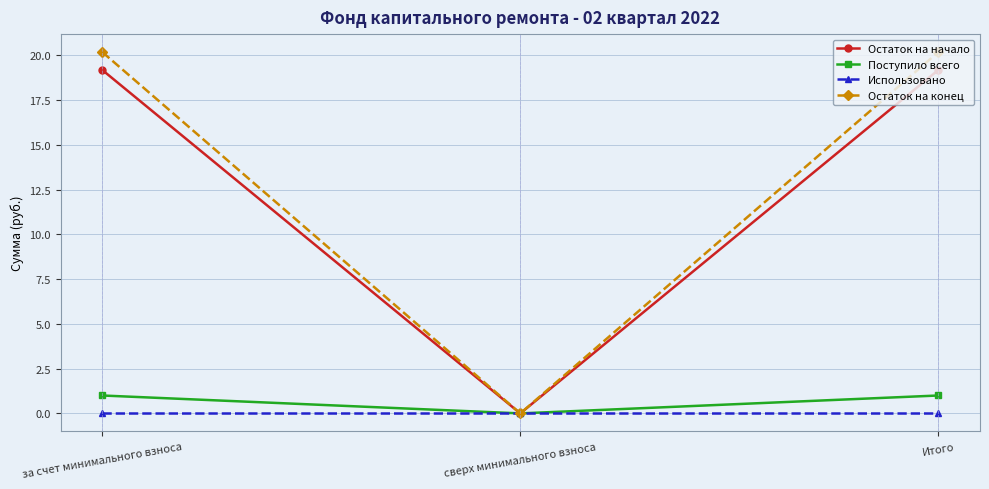

How many data points does each series have?

3